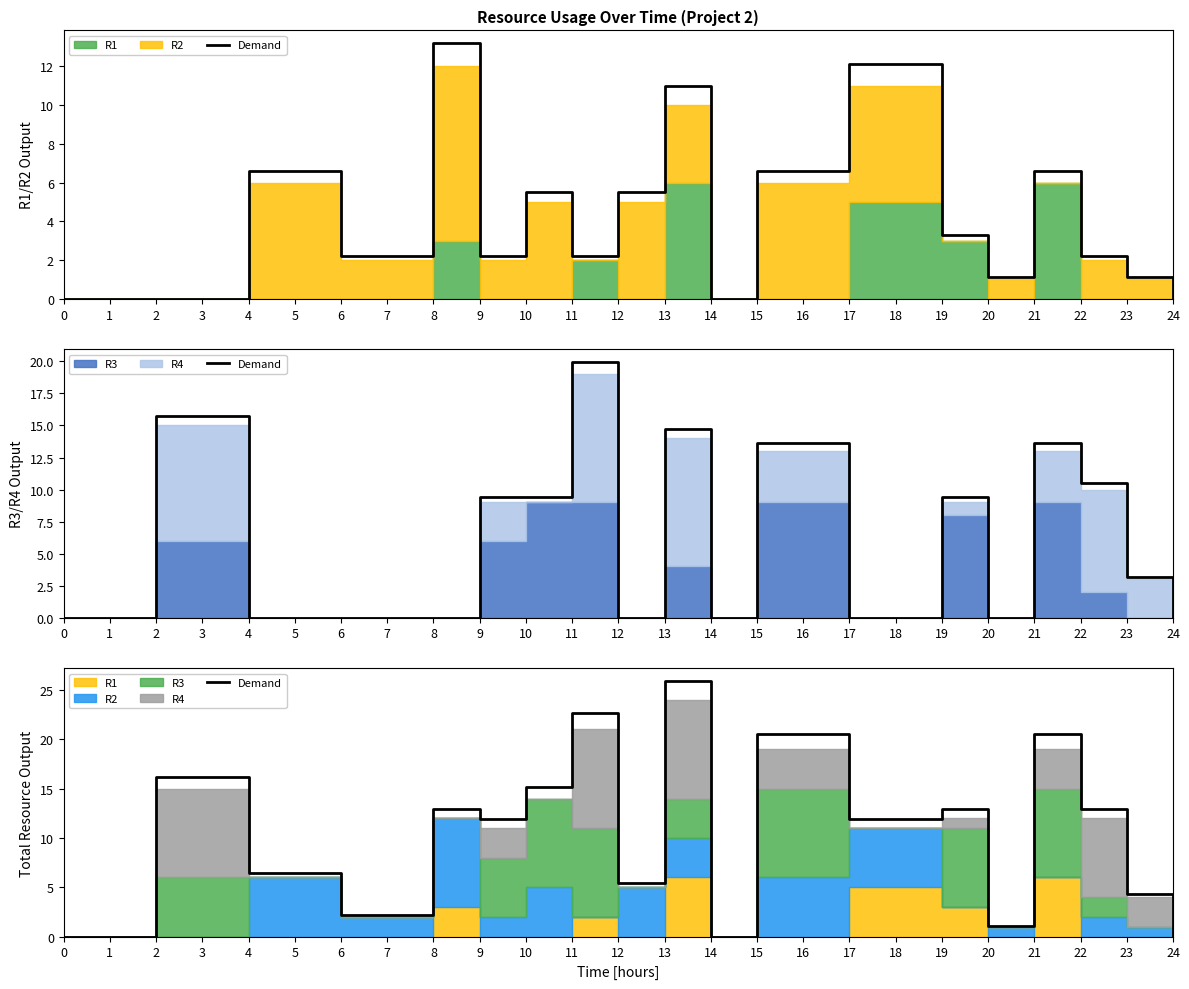

Reading left to right, list all the values displayed in this chart.

0.0	16.2	6.5	2.2	13.0	11.9	15.1	22.7	5.4	25.9	0.0	20.5	11.9	13.0	1.1	20.5	13.0	4.3	0.0